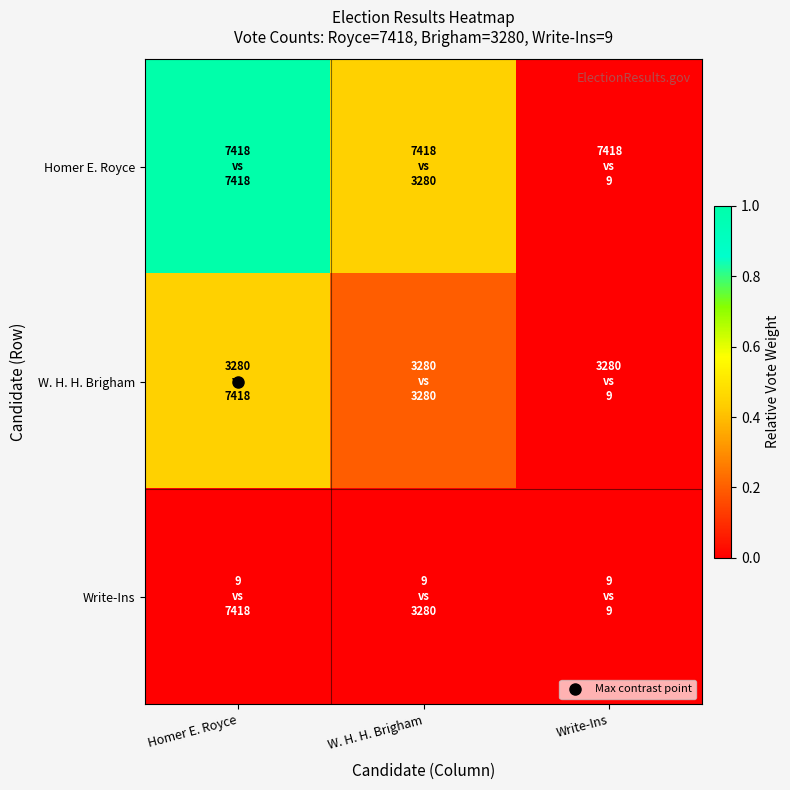

What is the difference between the highest and lowest values at W. H. H. Brigham?

0.4